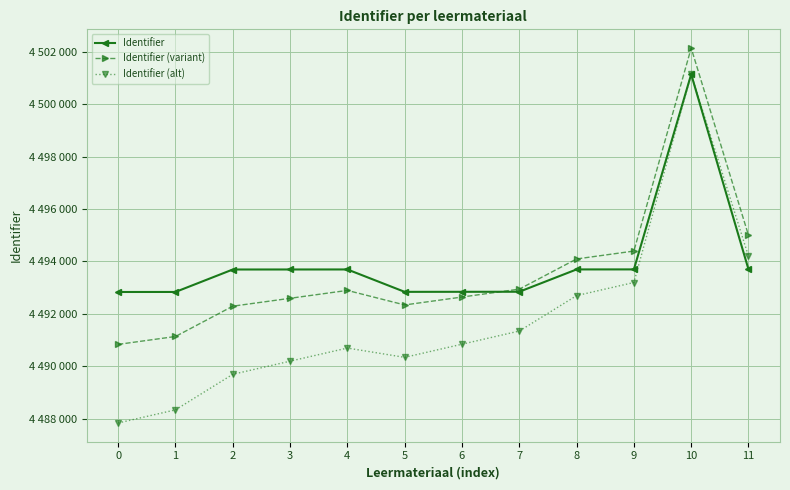

What is the sum of all Identifier (alt) values?

53900456